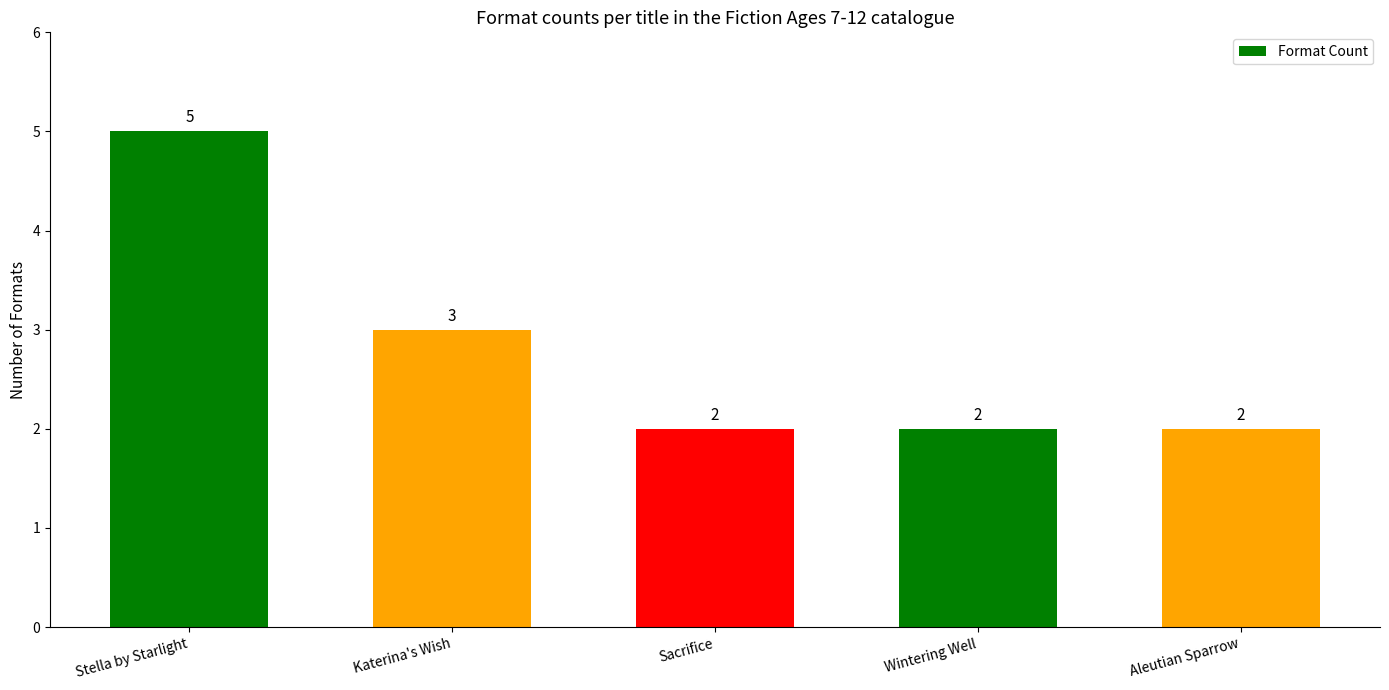

What is the change in value from Stella by Starlight to Katerina's Wish?

-2